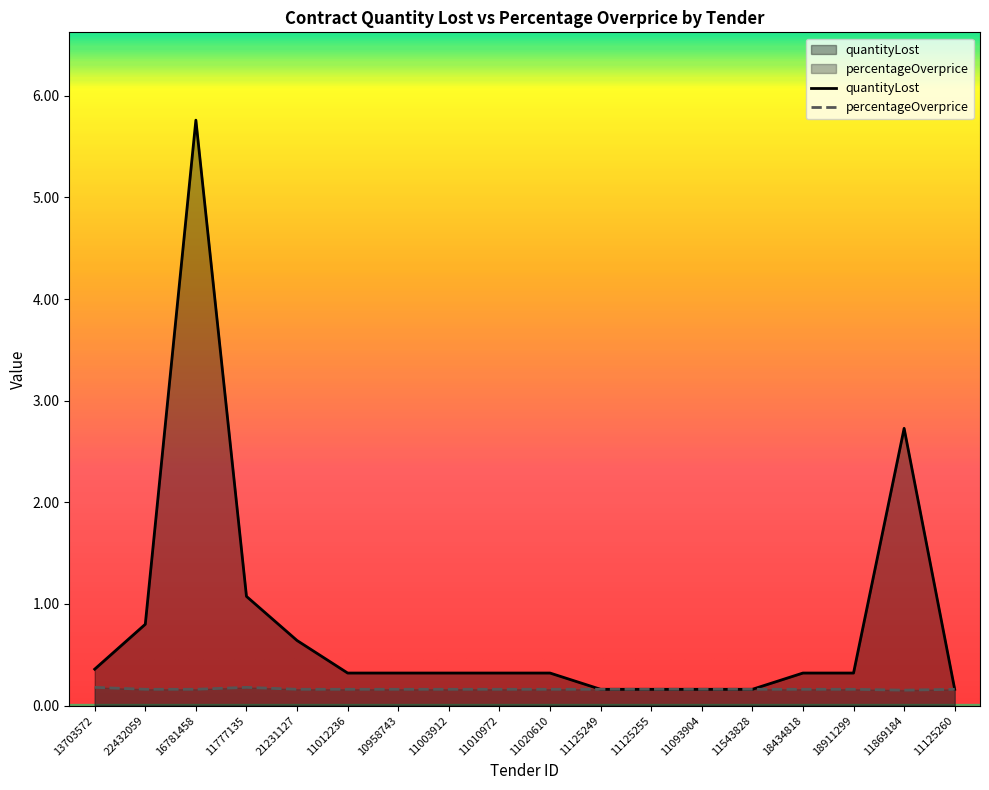

How many interior local valleys does the percentageOverprice series have?

3